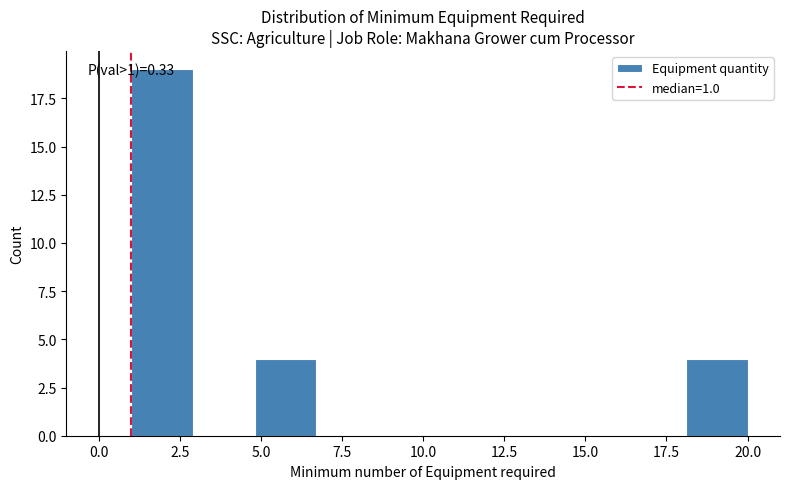

Around what value on the x-axis is the tallest bar? Give the approximate position of its centre, as read against the axis.

2.0